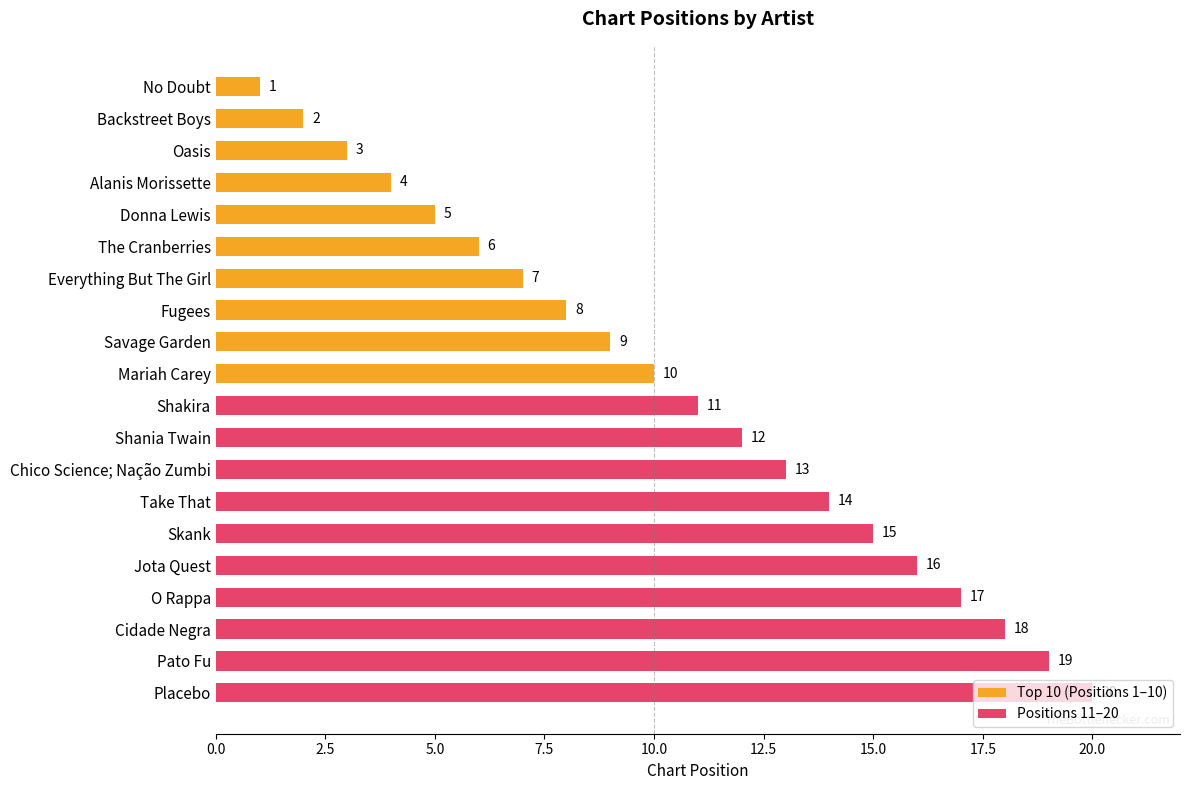

Rank the categories by value from highest to lowest.

Placebo, Pato Fu, Cidade Negra, O Rappa, Jota Quest, Skank, Take That, Chico Science; Nação Zumbi, Shania Twain, Shakira, Mariah Carey, Savage Garden, Fugees, Everything But The Girl, The Cranberries, Donna Lewis, Alanis Morissette, Oasis, Backstreet Boys, No Doubt